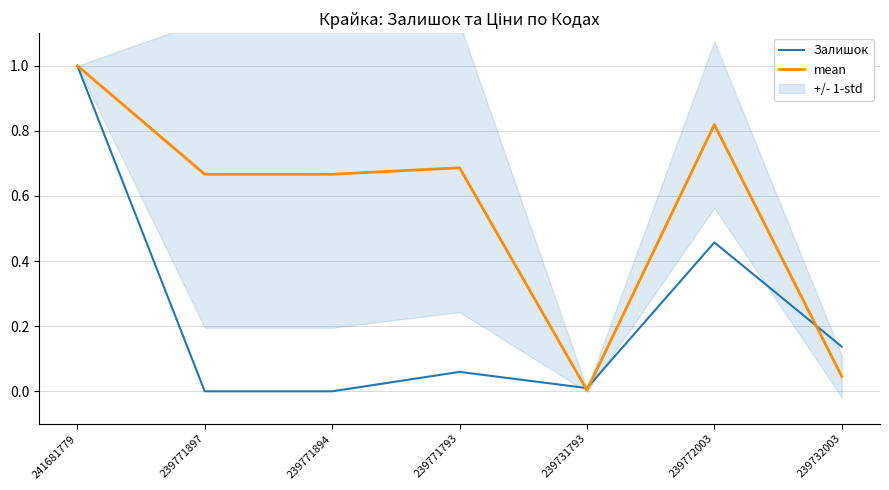

Reading left to right, what are all the values shown in this chart?

Залишок: 241681779=1.0	239771897=0.0	239771894=0.0	239771793=0.1	239731793=0.0	239772003=0.5	239732003=0.1
mean: 241681779=1.0	239771897=0.7	239771894=0.7	239771793=0.7	239731793=0.0	239772003=0.8	239732003=0.0